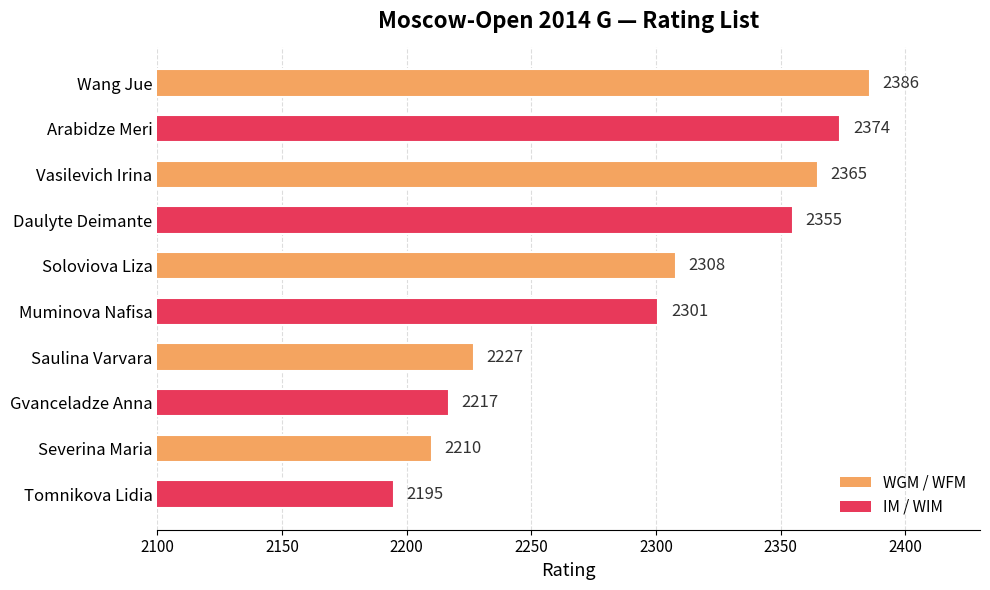

At which category does the chart reach its minimum across all series?

Tomnikova Lidia